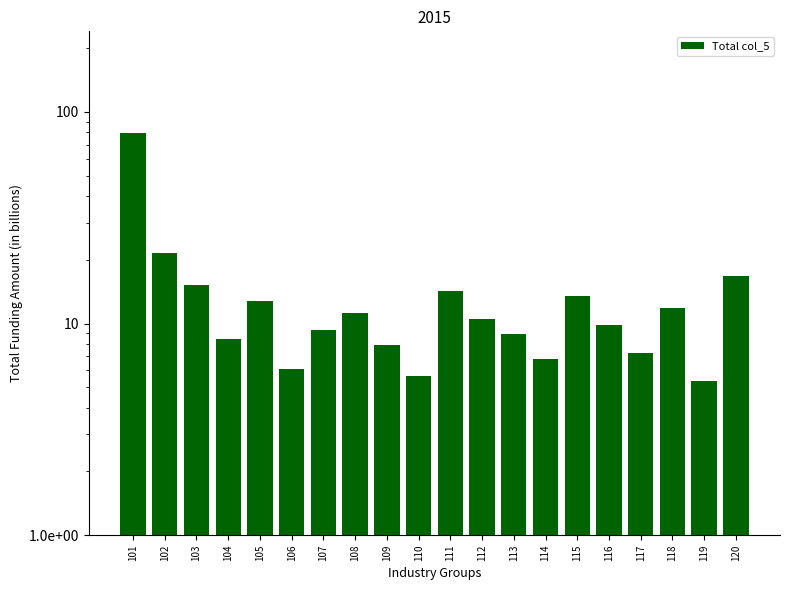

Count the number of categories in the chart.

20